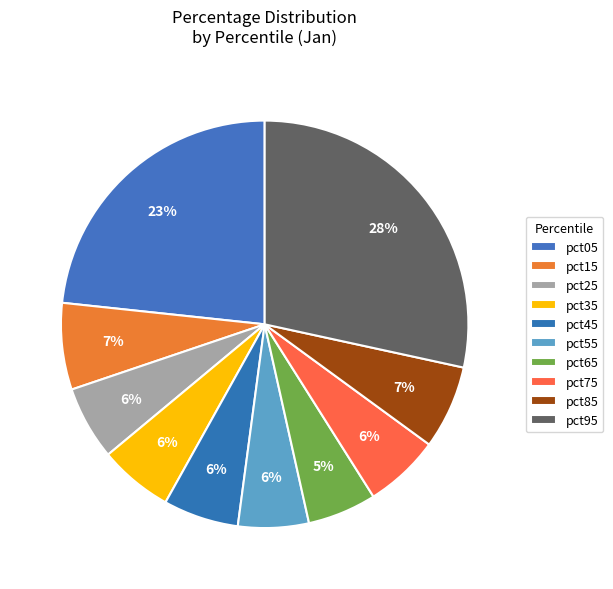

Which category has the biggest portion of the pie?

pct95